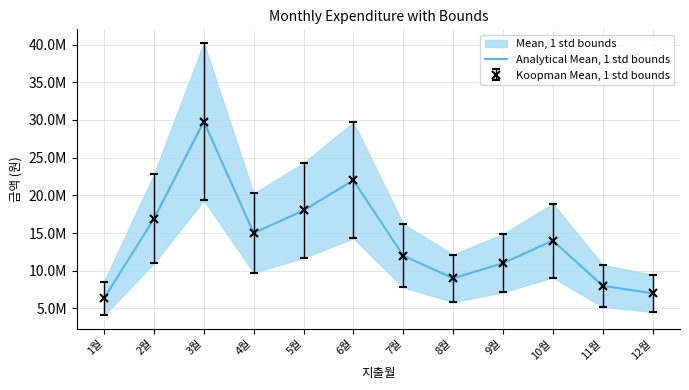

How many interior local valleys (lower than both neighbors) does the data have?

2